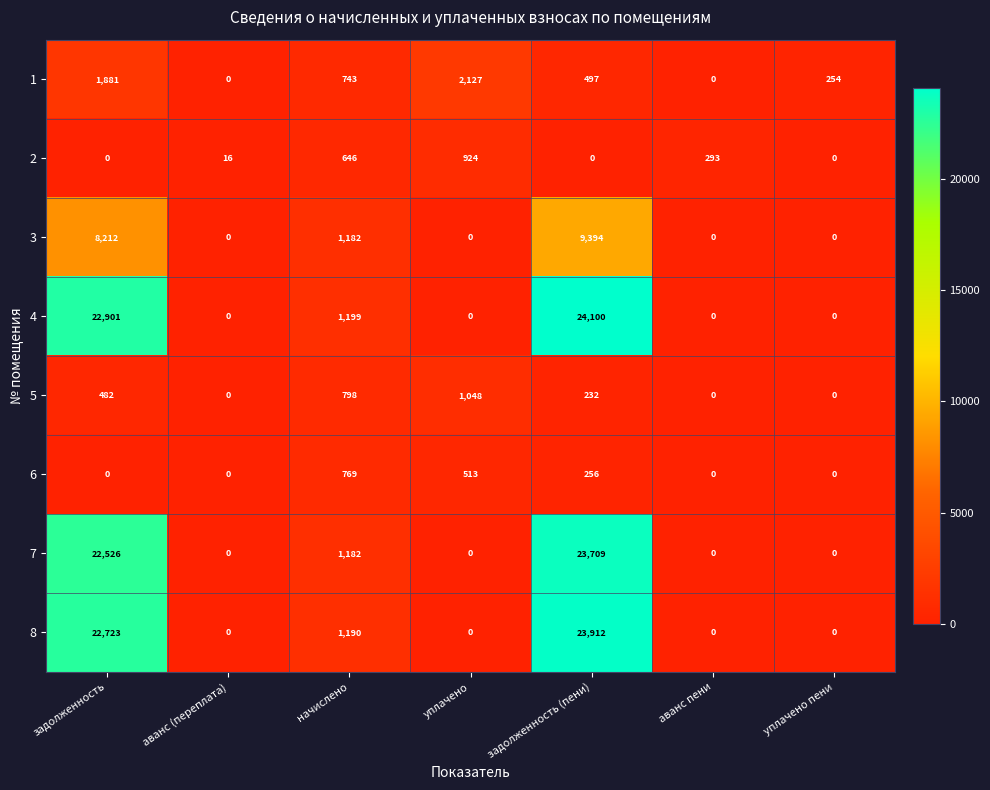

How many categories are shown in the chart?

7